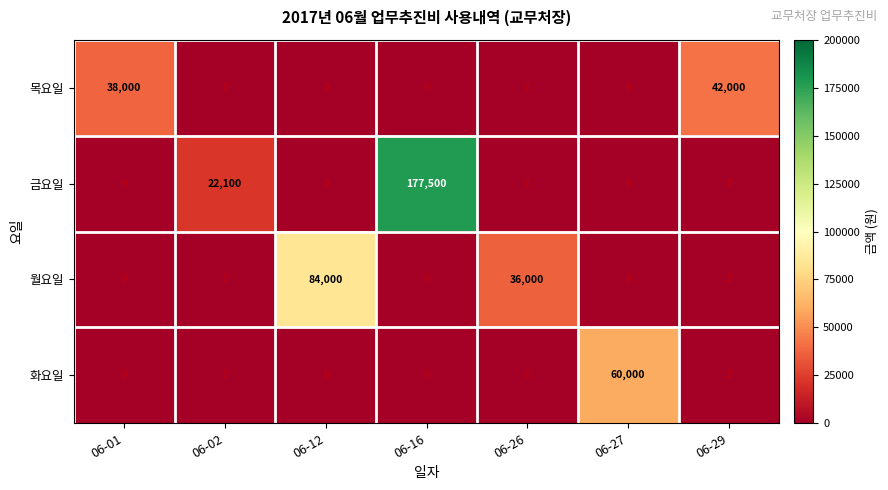

Rank the series by their maximum value, from highest to lowest.

금요일, 월요일, 화요일, 목요일